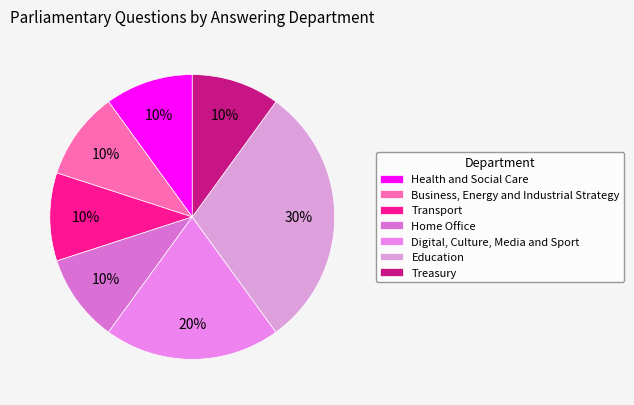

Does Education account for over 50% of the chart?

No